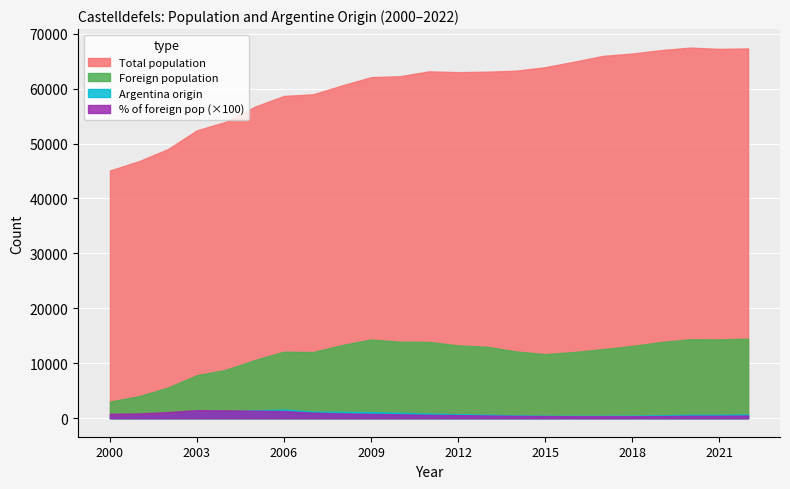

Where is the first local maximum for Total population?

2011